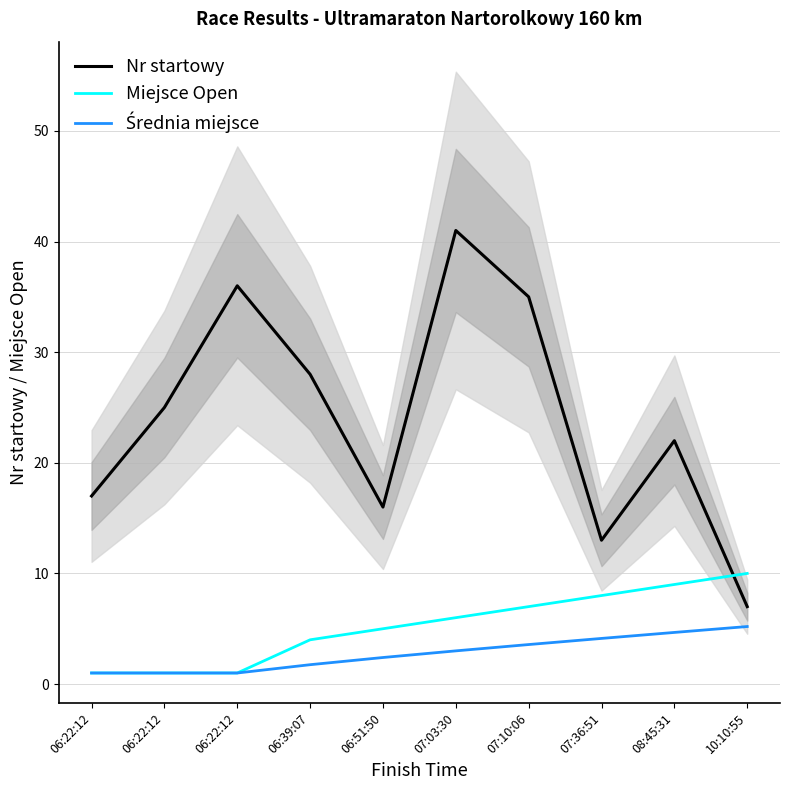

At which label does Miejsce Open reach its minimum?

06:22:12